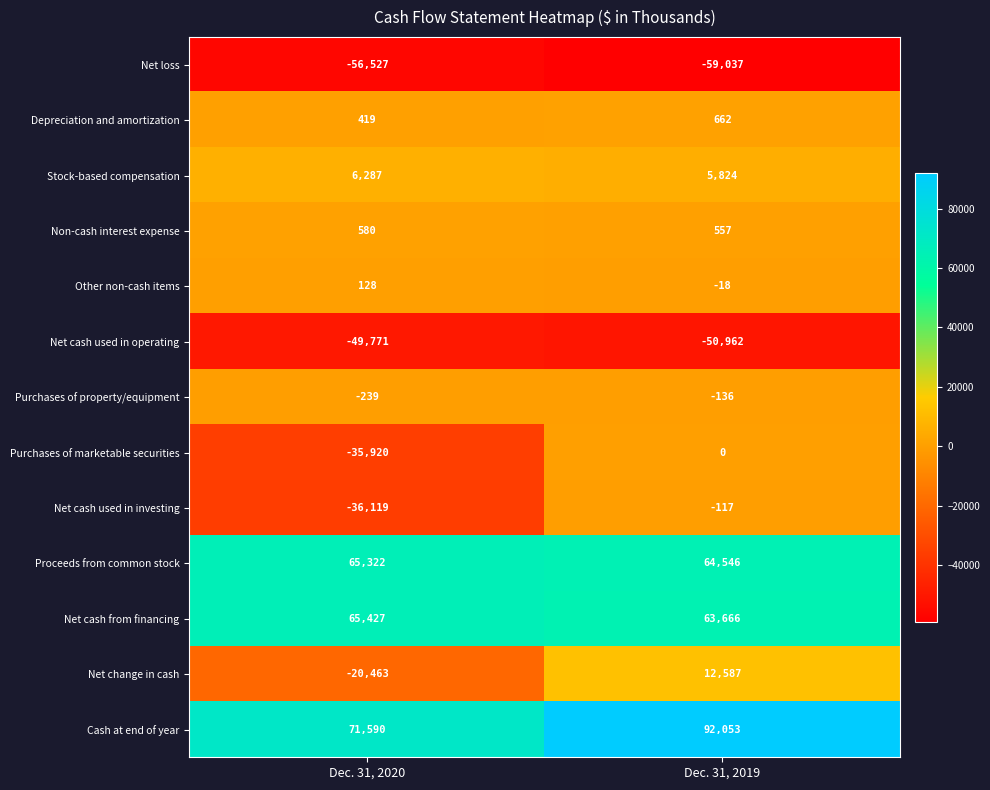

At which category is the sum across all series the highest?

Dec. 31, 2019